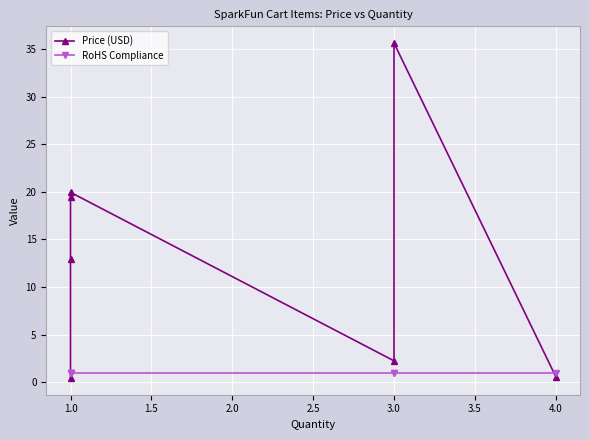

The value of Price (USD) at 3.0 is 35.6. True or false?

True